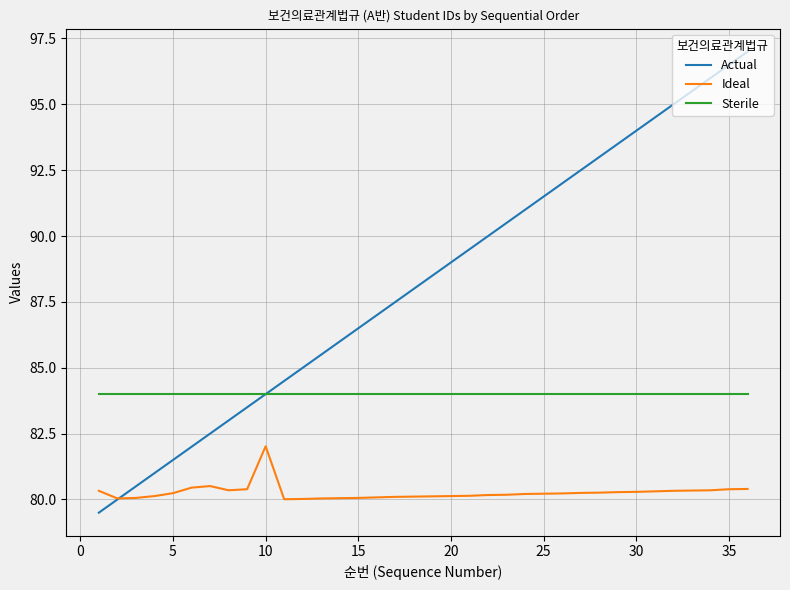

Which series has the widest spread of values?

Actual